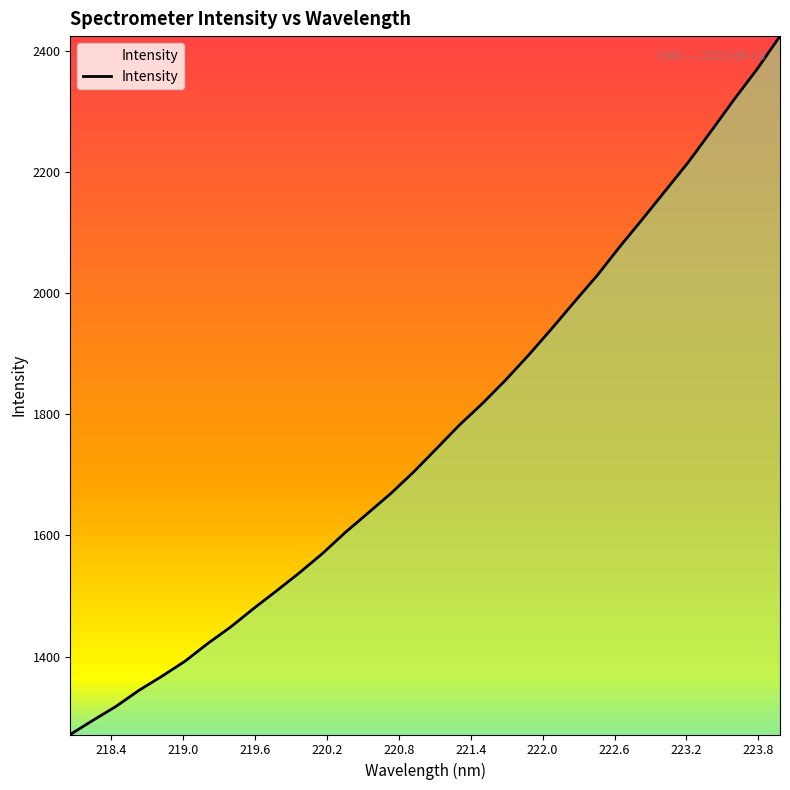

What is the maximum value shown in the chart?

2423.9